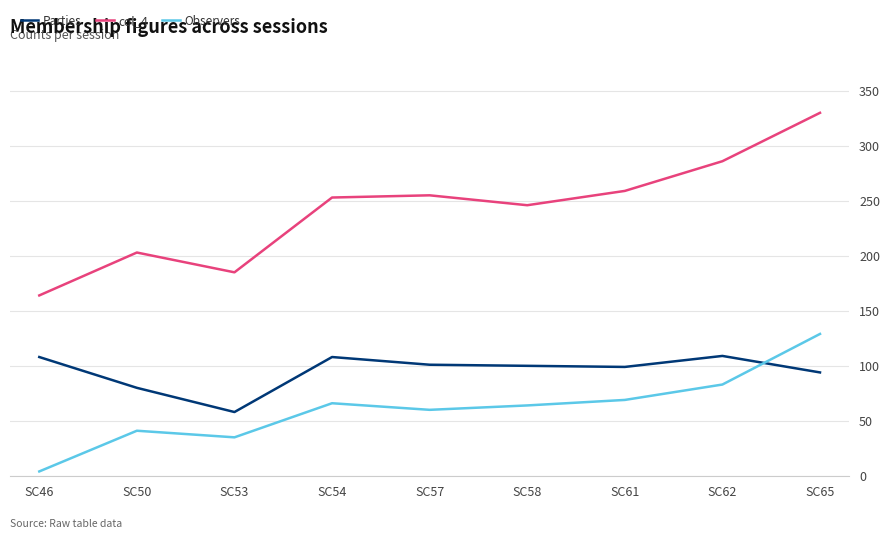

List the series in order of their peak value, highest first.

col_4, Observers, Parties